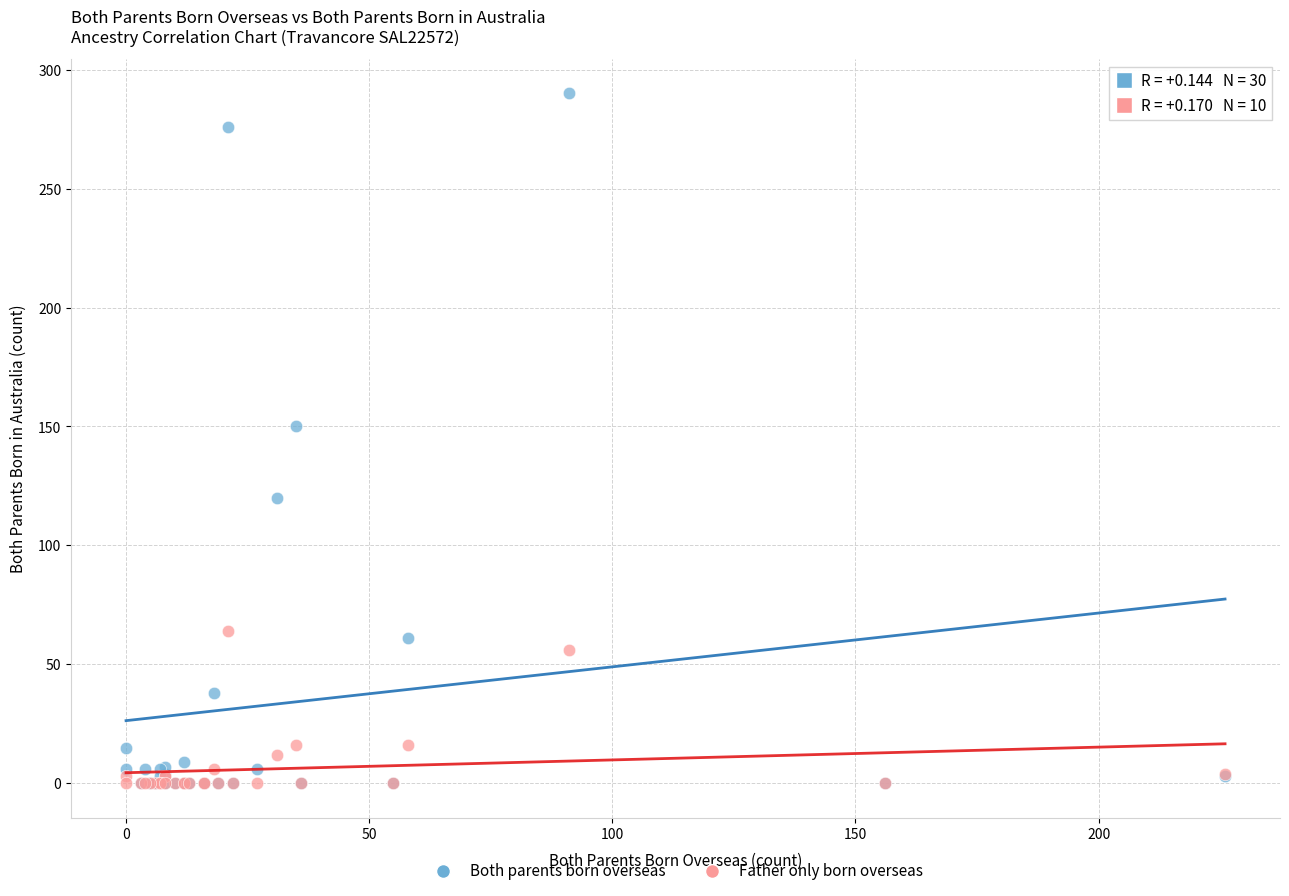

In the Father only born overseas series, what Y value is closest to 32?

16